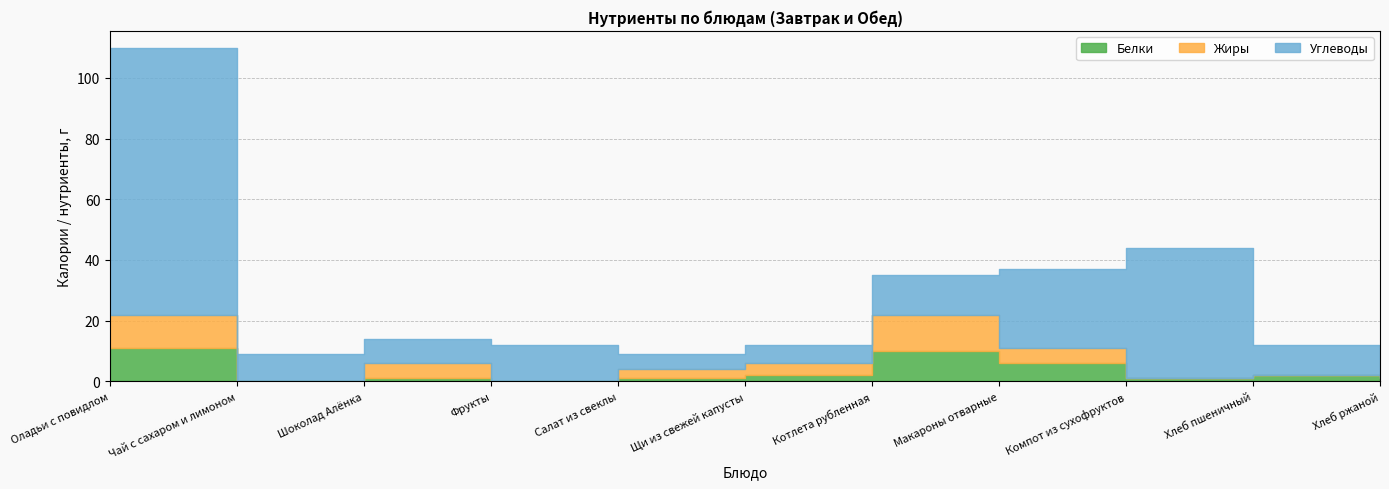

True or false: Белки and Углеводы intersect in this chart.

False